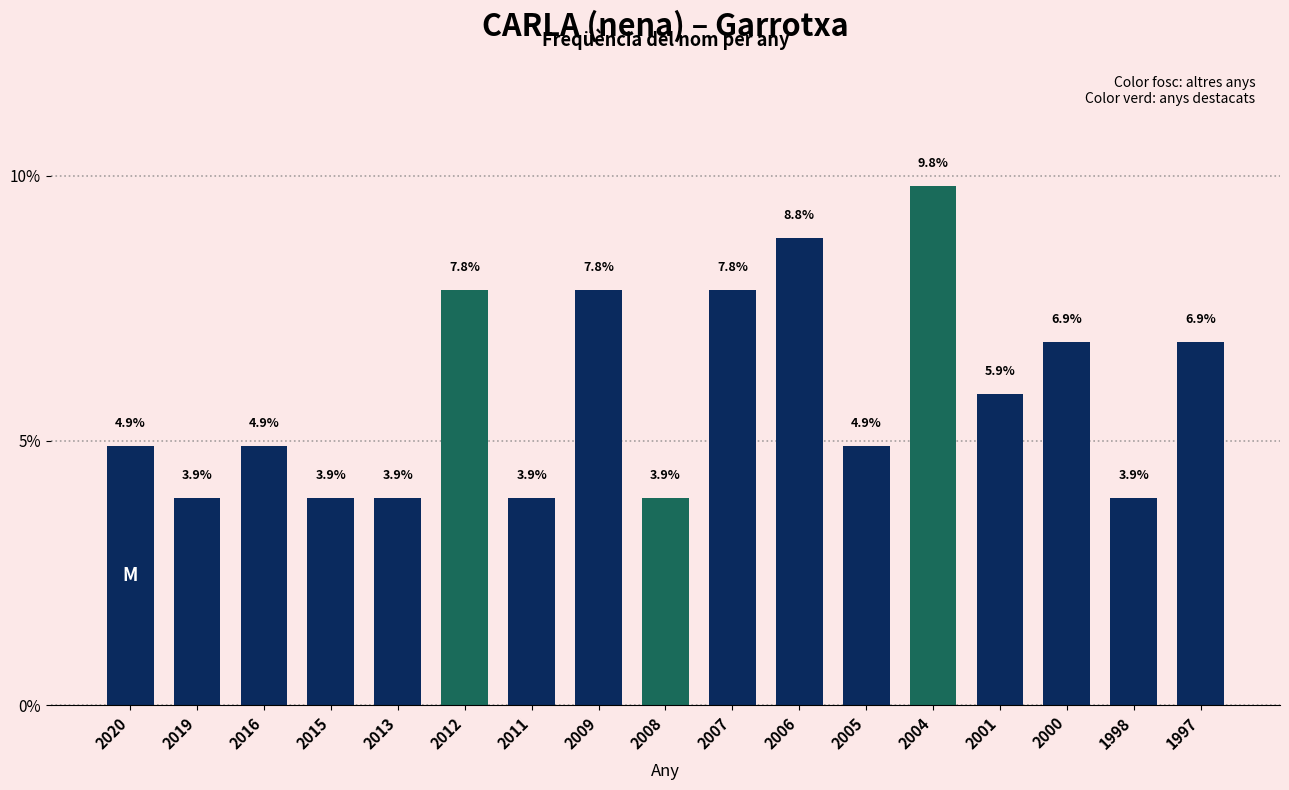

Reading right to left, transcribe all the data shown in this chart.

1997=6.9	1998=3.9	2000=6.9	2001=5.9	2004=9.8	2005=4.9	2006=8.8	2007=7.8	2008=3.9	2009=7.8	2011=3.9	2012=7.8	2013=3.9	2015=3.9	2016=4.9	2019=3.9	2020=4.9